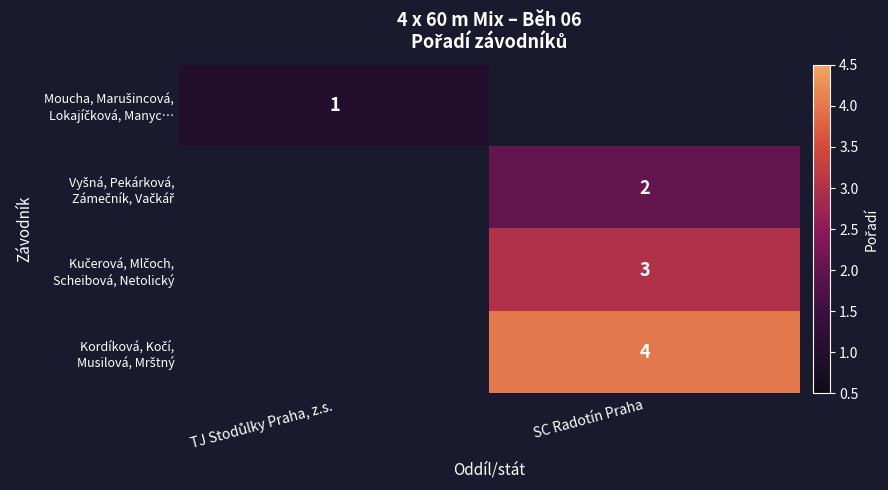

True or false: Moucha, Marušincová, Lokajíčková, Manyc… has a value of 0.4 at TJ Stodůlky Praha, z.s..

False